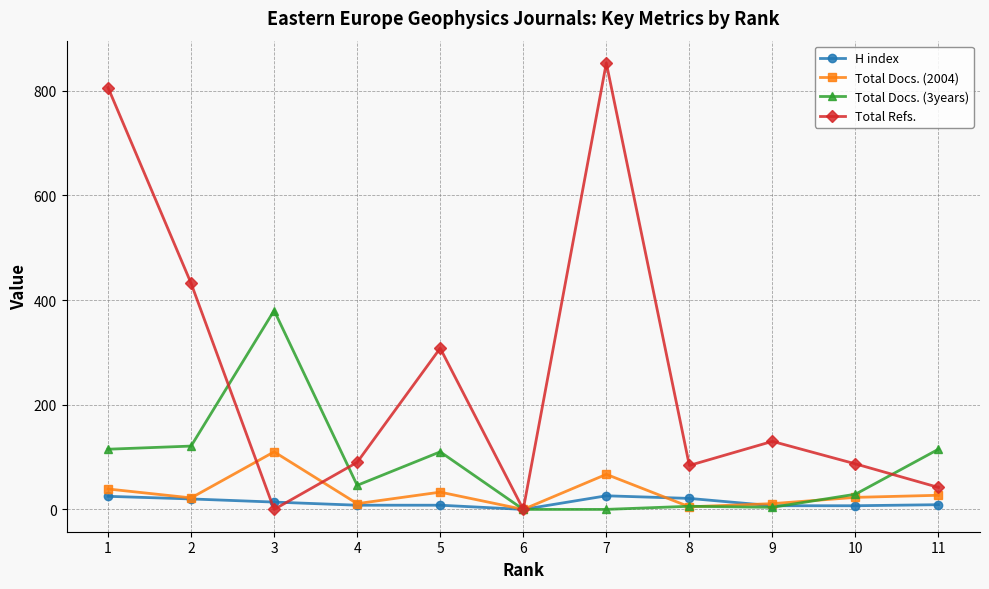

The H index series shows 7 at 10. True or false?

True